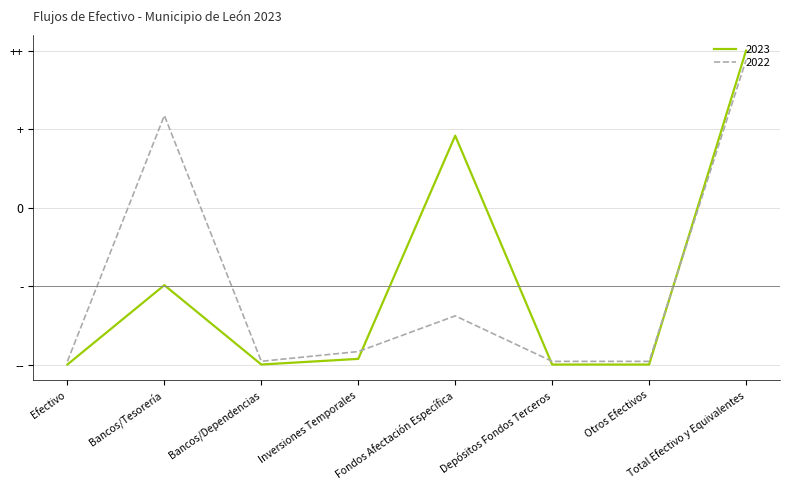

Where is the first local minimum for 2023?

Bancos/Dependencias